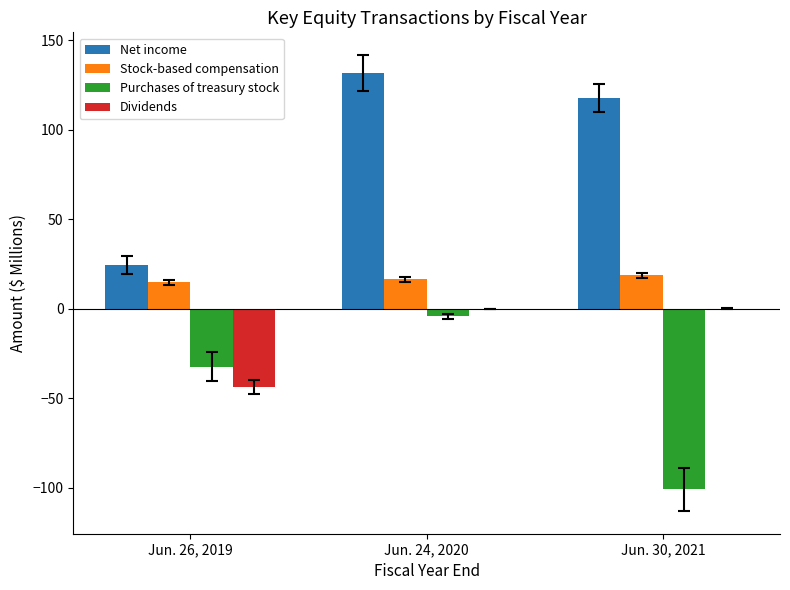

Which series has the largest total across all categories?

Net income